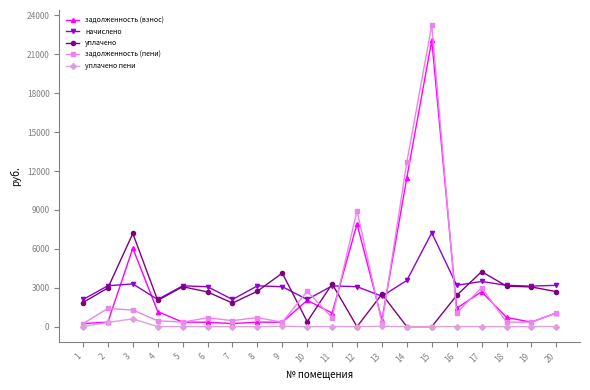

True or false: уплачено пени has more than 2 interior local peaks.

True